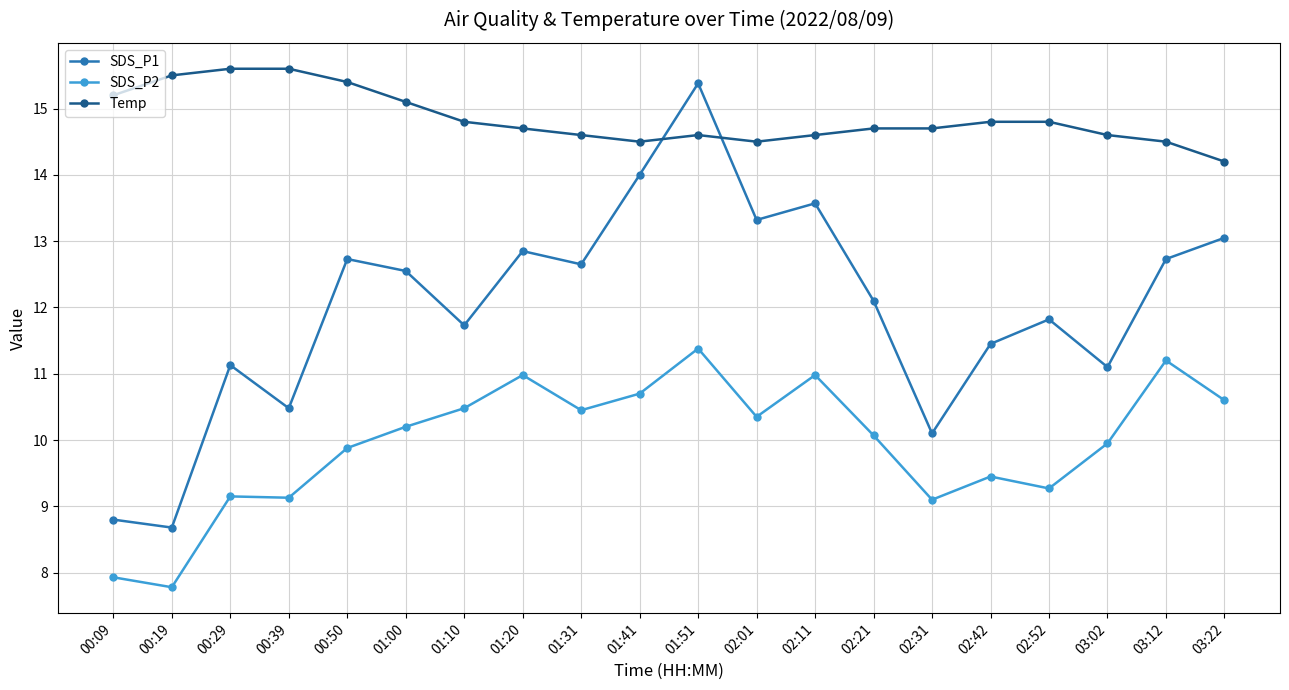

Which series has the widest spread of values?

SDS_P1